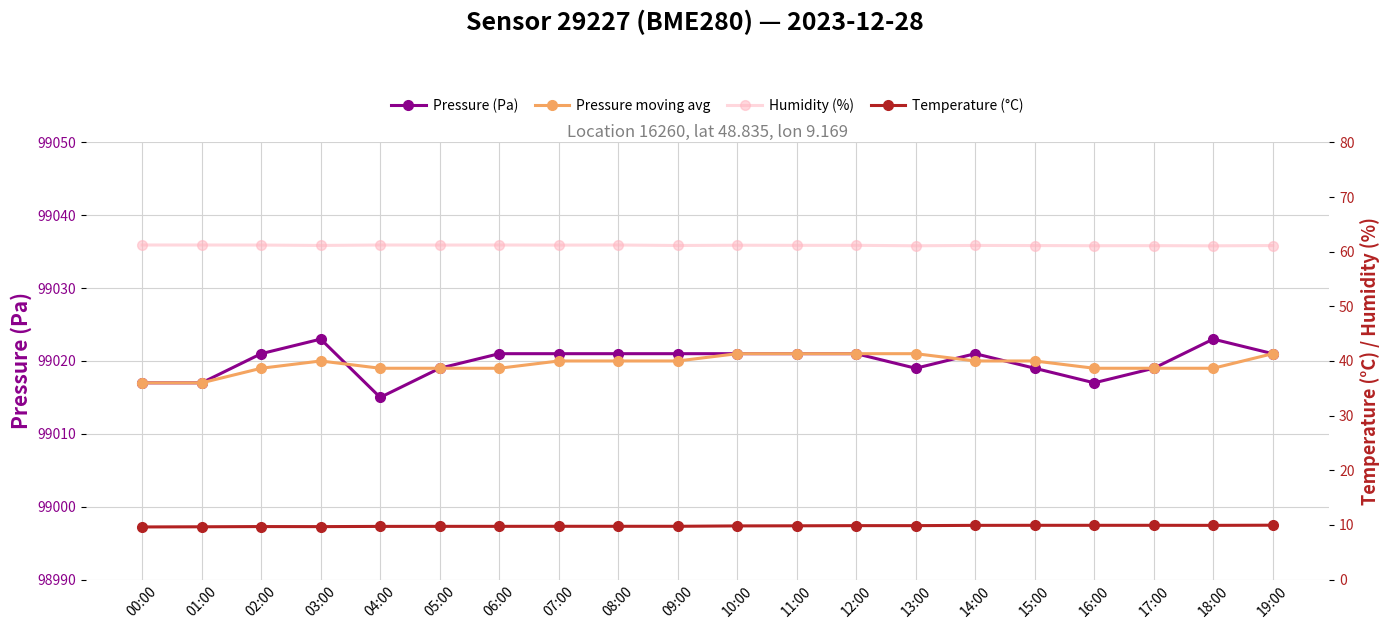

True or false: Pressure (Pa) and Temperature (°C) intersect in this chart.

False